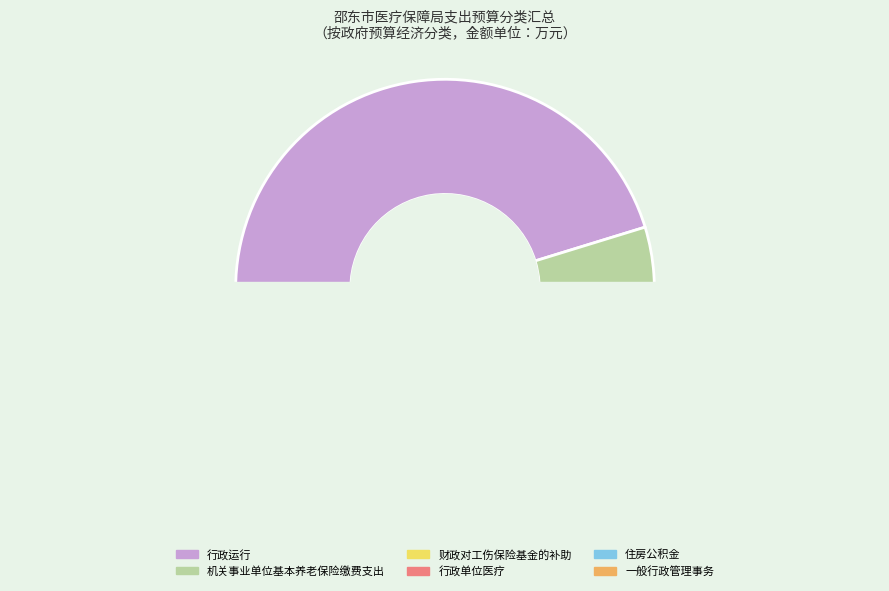

The 财政对工伤保险基金的补助 slice represents 11% of the pie. True or false?

False